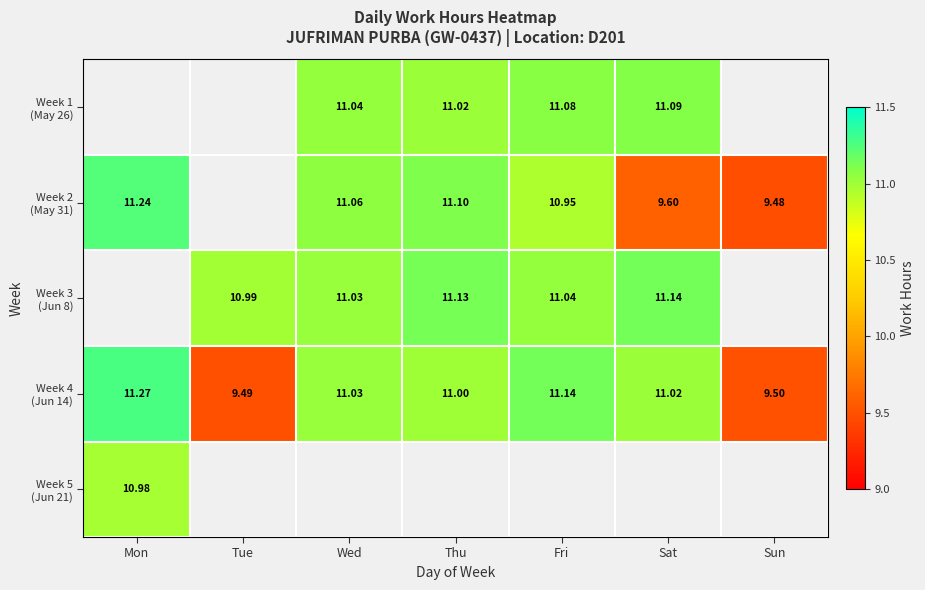

What is the difference between the Week 4 (Jun 14) values at Fri and Sat?

0.1